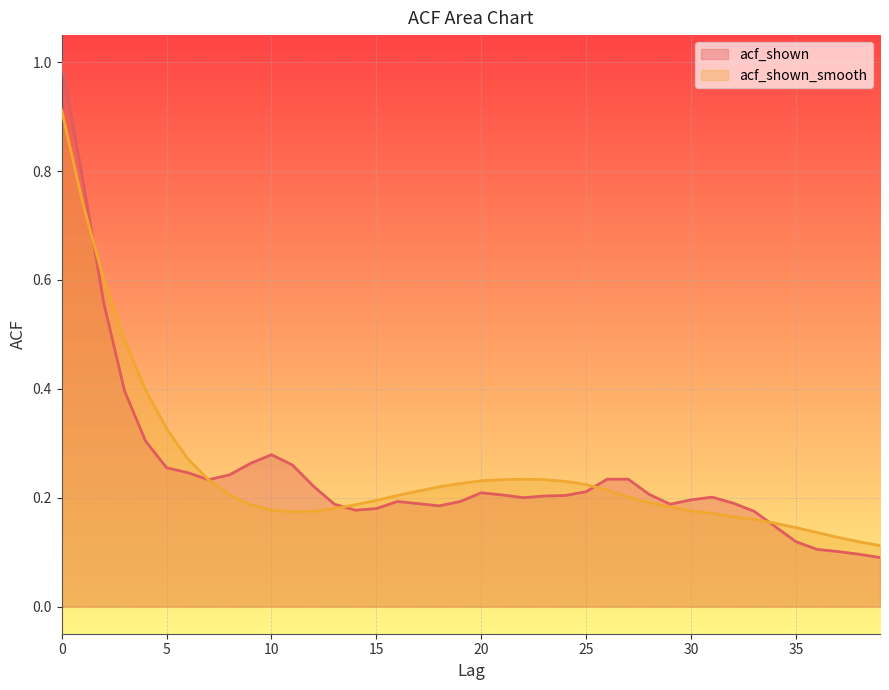

How many lines are shown in the chart?

2